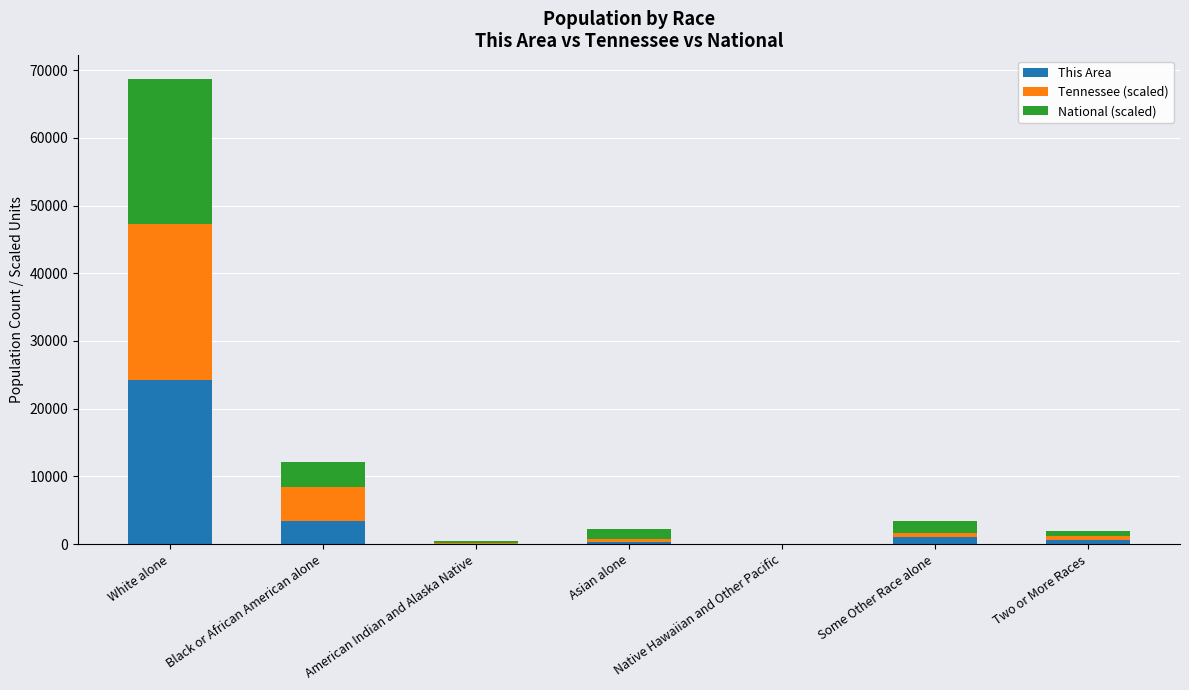

What is the highest value of the This Area series?

24219.0